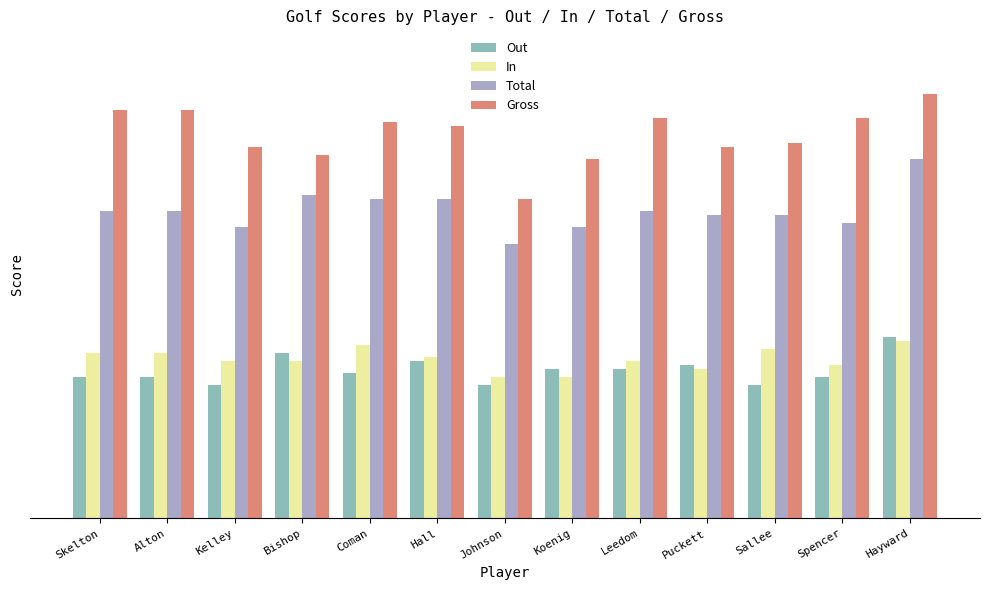

Reading left to right, list all the values displayed in this chart.

Out: Skelton=35	Alton=35	Kelley=33	Bishop=41	Coman=36	Hall=39	Johnson=33	Koenig=37	Leedom=37	Puckett=38	Sallee=33	Spencer=35	Hayward=45
In: Skelton=41	Alton=41	Kelley=39	Bishop=39	Coman=43	Hall=40	Johnson=35	Koenig=35	Leedom=39	Puckett=37	Sallee=42	Spencer=38	Hayward=44
Total: Skelton=76	Alton=76	Kelley=72	Bishop=80	Coman=79	Hall=79	Johnson=68	Koenig=72	Leedom=76	Puckett=75	Sallee=75	Spencer=73	Hayward=89
Gross: Skelton=101	Alton=101	Kelley=92	Bishop=90	Coman=98	Hall=97	Johnson=79	Koenig=89	Leedom=99	Puckett=92	Sallee=93	Spencer=99	Hayward=105